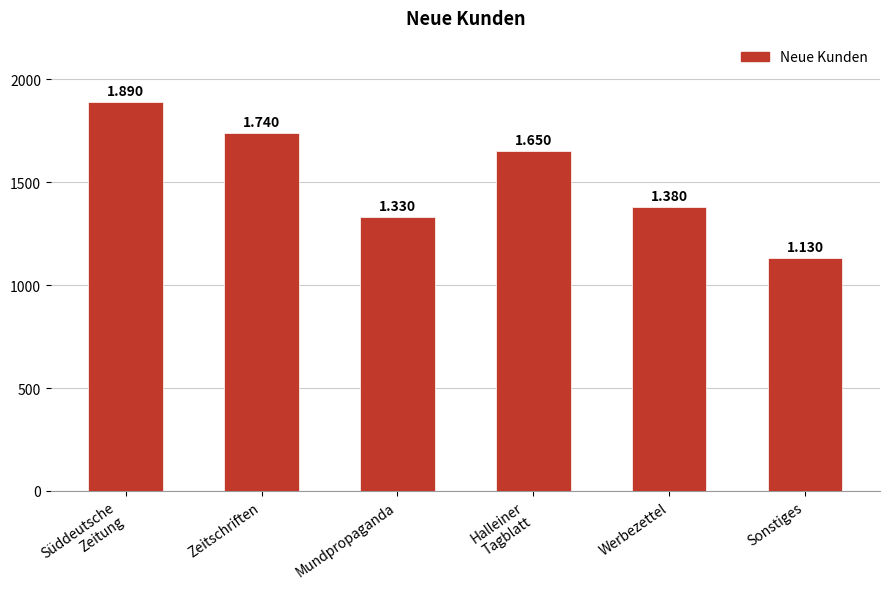

What is the difference between the maximum and minimum values?

760